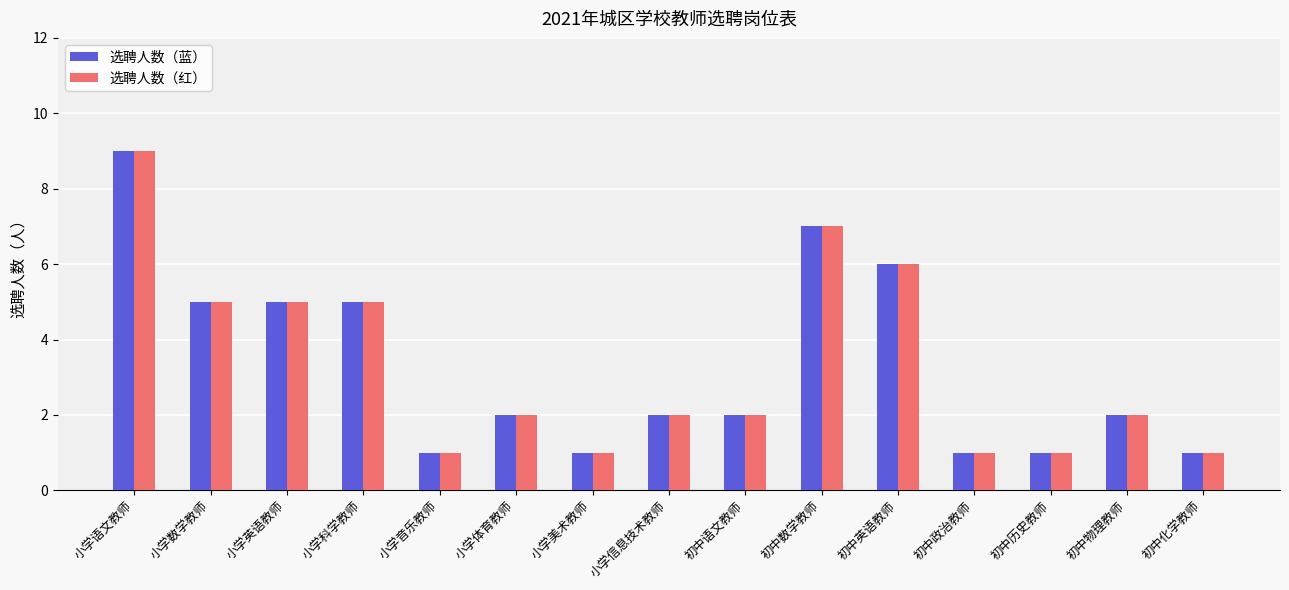

At which label does 选聘人数（红） reach its peak?

小学语文教师